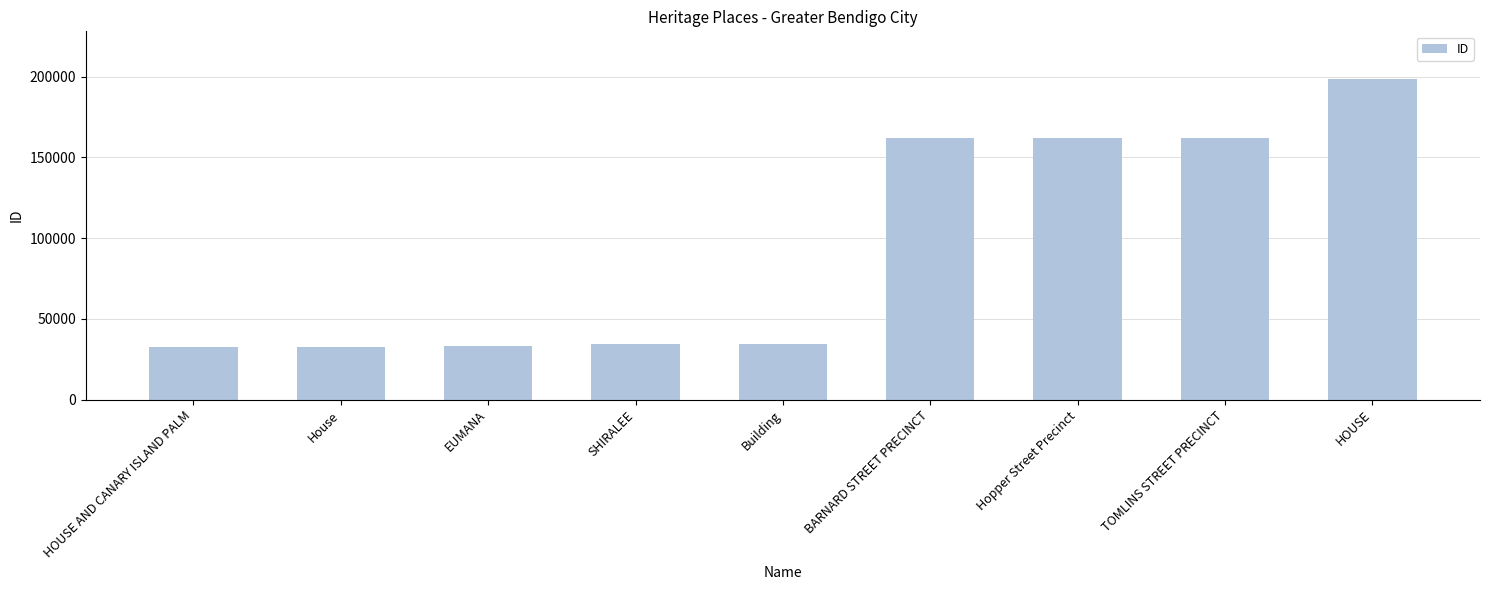

Approximately how many times larger is the value at BARNARD STREET PRECINCT compared to House?

5.0